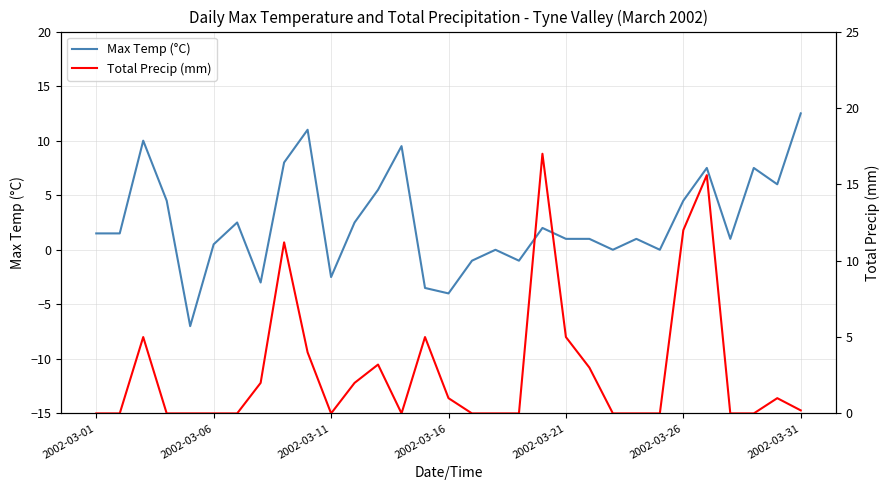

What is the highest value of the Max Temp (°C) series?

12.5